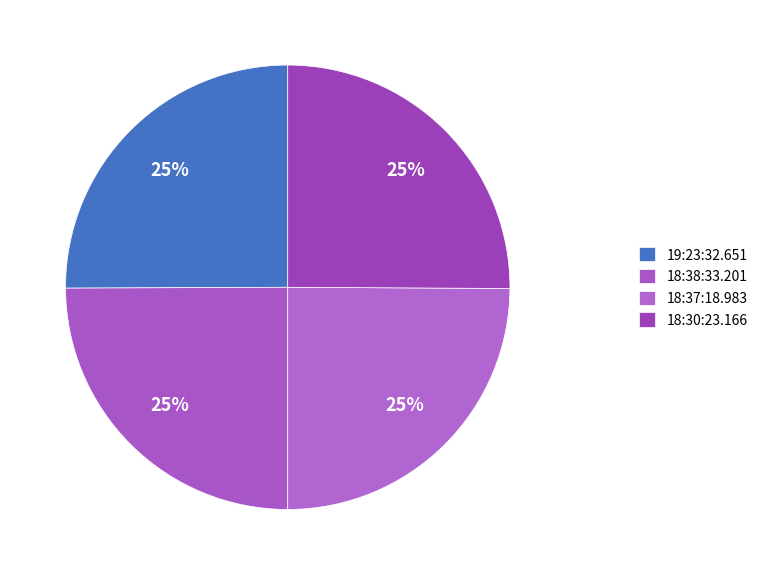

What is the total percentage of 18:37:18.983 and 18:30:23.166?

50.0%